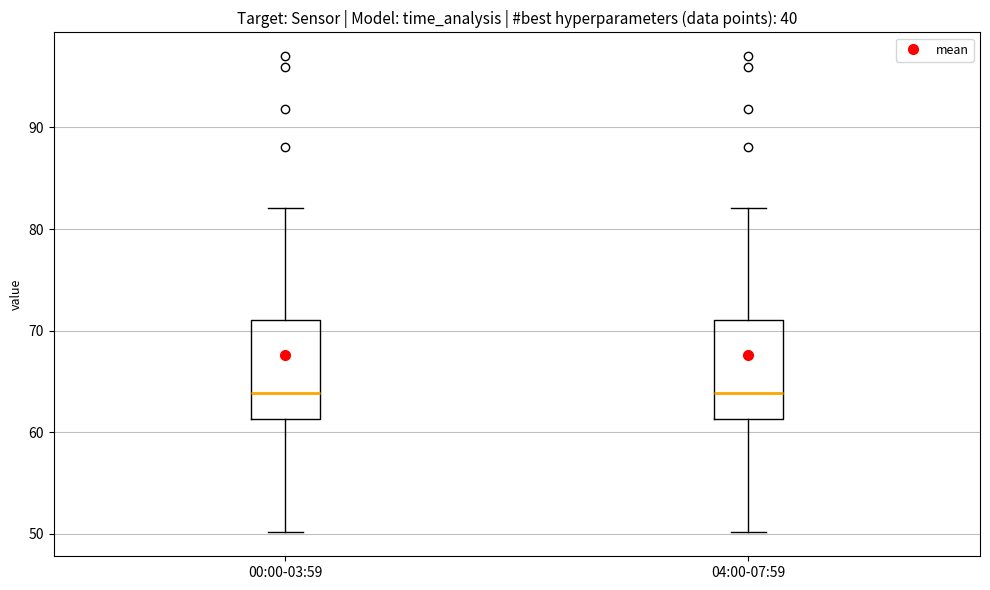

Reading left to right, transcribe this box plot: for each box, give where its median line is, the range the box spans, and where its two whiskers end, as read against the y-axis. The values are not printed on the chart, so give them approximately, as read against the axis.

00:00-03:59: median 64, box 61 to 71, whiskers 50 to 82
04:00-07:59: median 64, box 61 to 71, whiskers 50 to 82